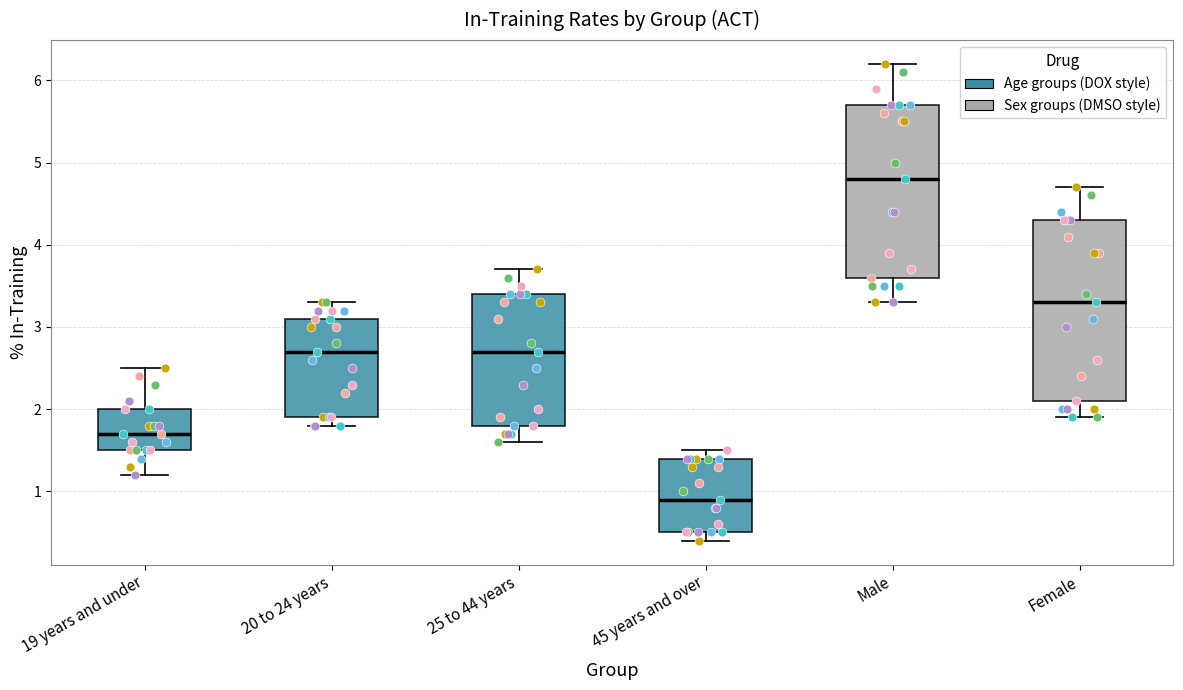

Where is the upper edge of the box for 45 years and over on the y-axis? The values are not printed on the chart, so give them approximately, as read against the axis.

1.4